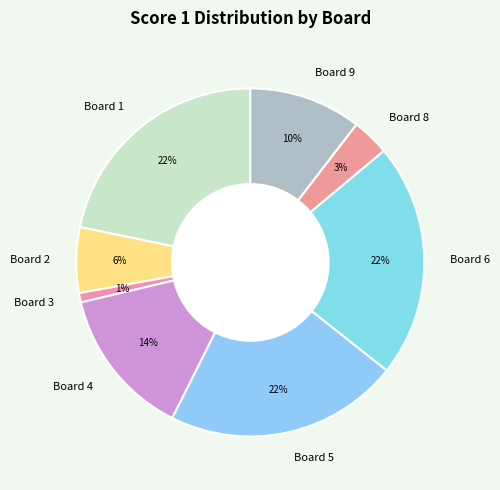

To the nearest percent, what is the combined percentage of Board 5 and Board 3?

23%